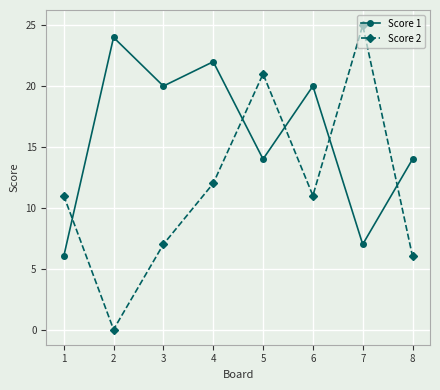

True or false: Score 2 and Score 1 cross at least once.

True